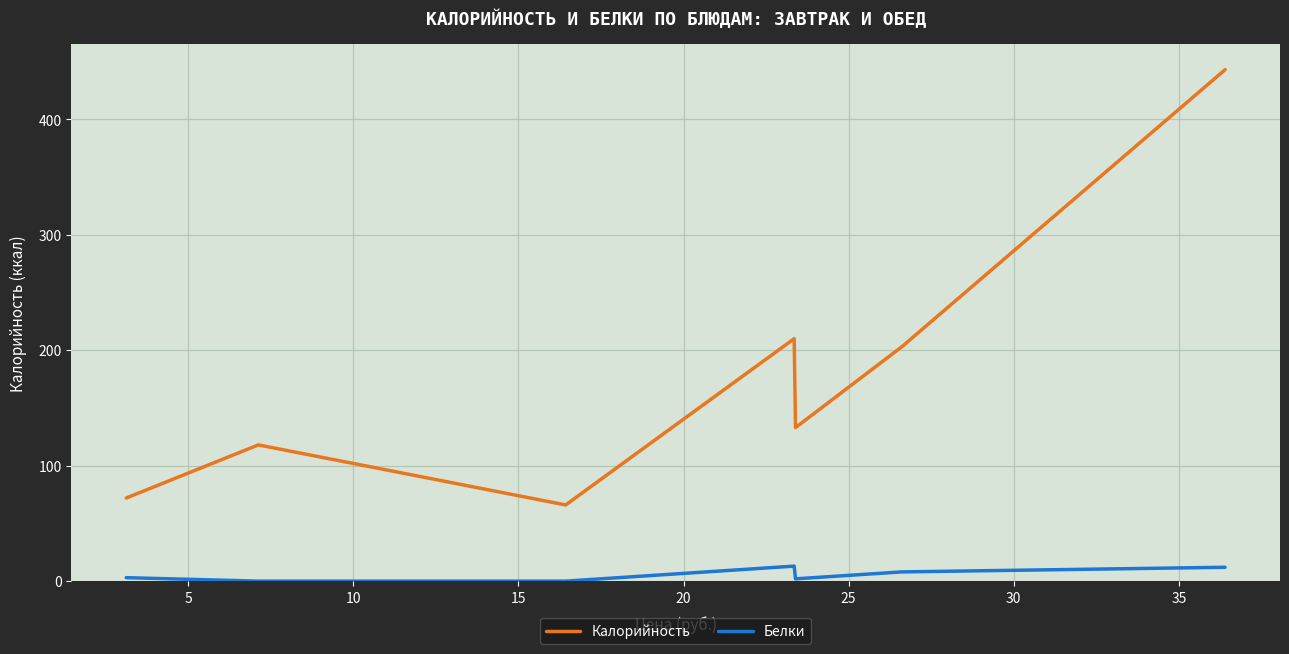

Which series has the largest total across all categories?

Калорийность